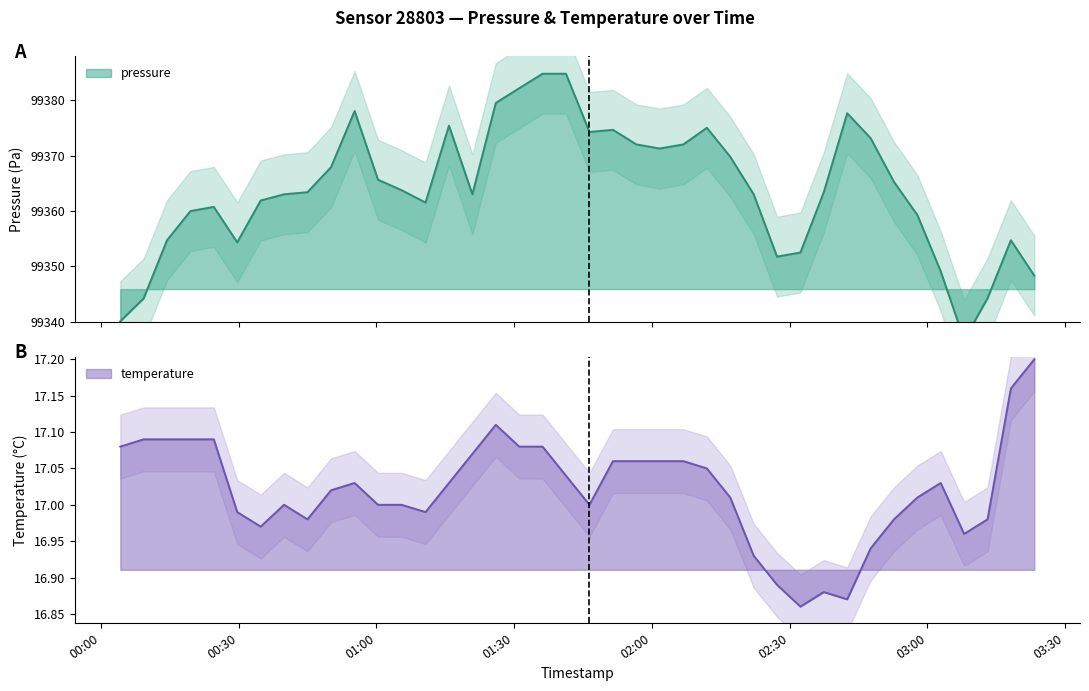

What is the sum of all temperature values?

680.8